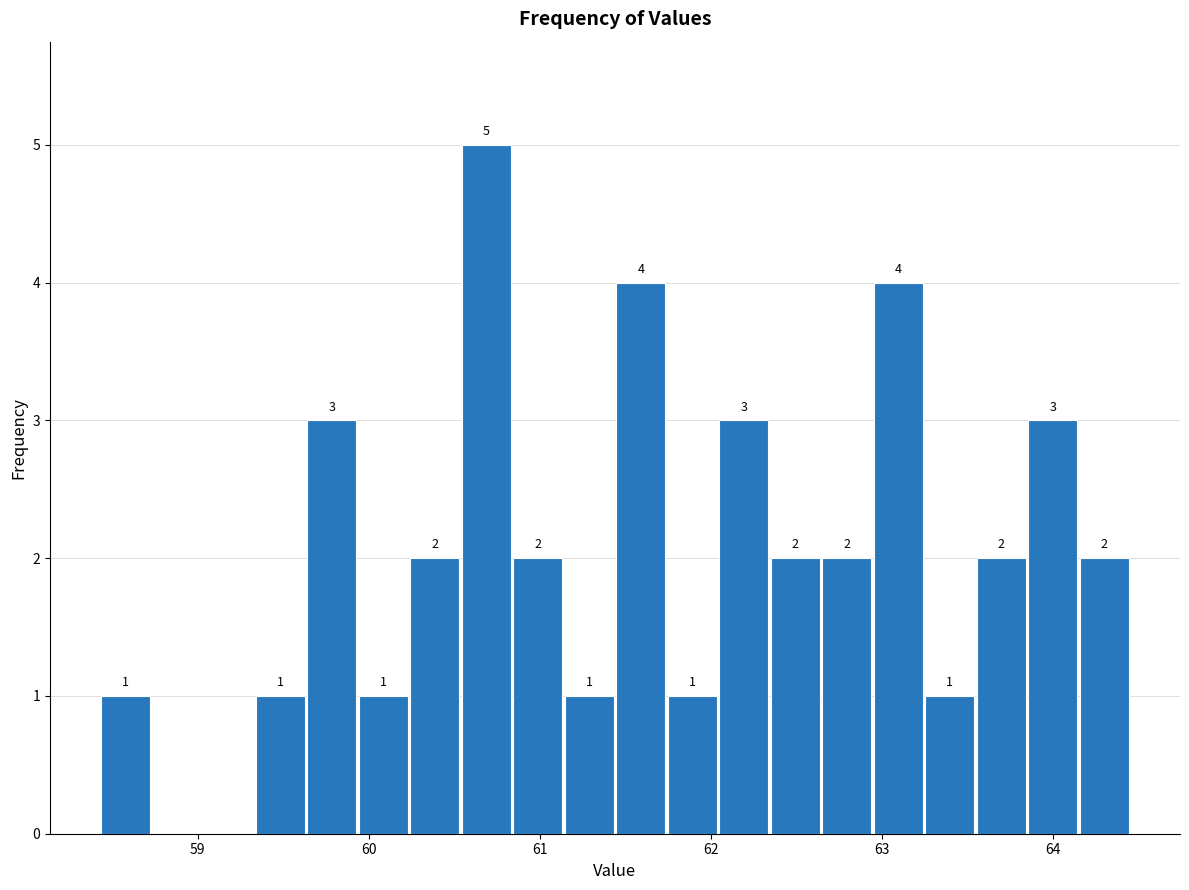

Around what value on the x-axis is the tallest bar? Give the approximate position of its centre, as read against the axis.

60.7